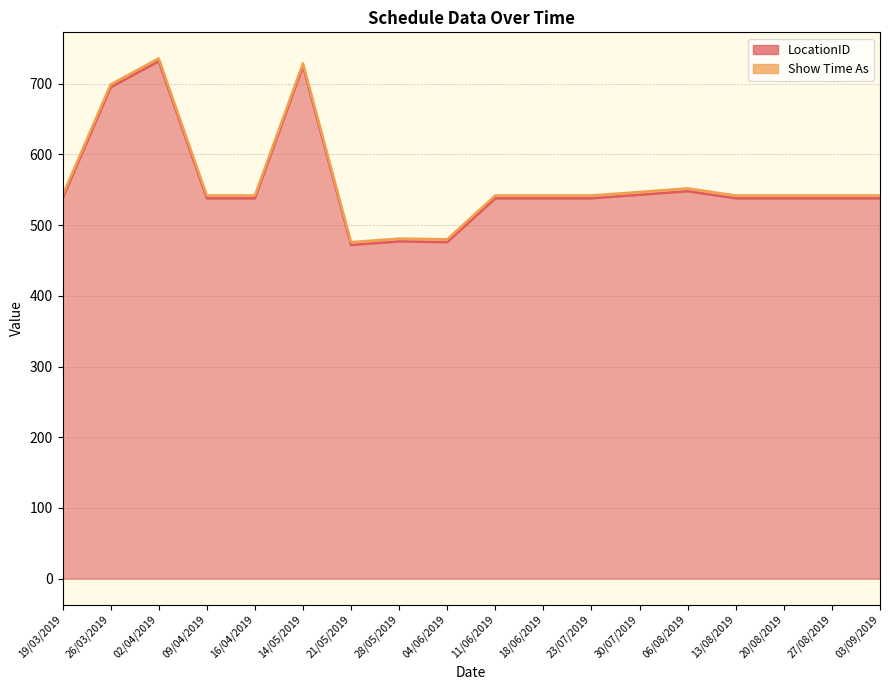

At which category does the chart reach its minimum across all series?

21/05/2019